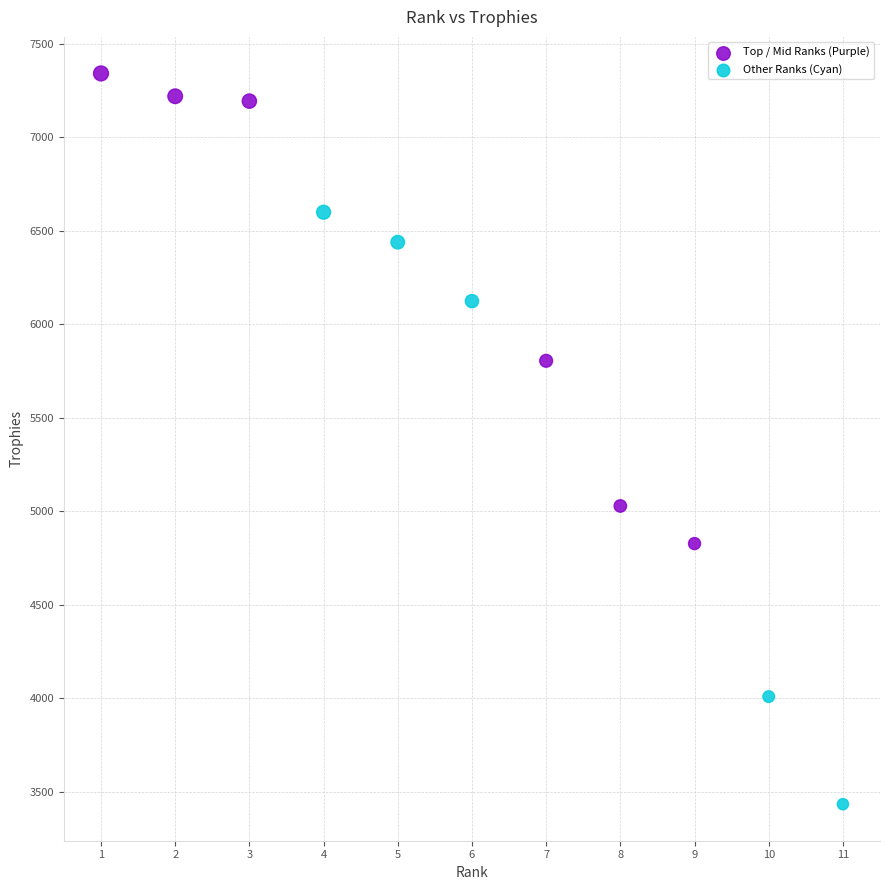

Which series contains the lowest Y value?

Other Ranks (Cyan)